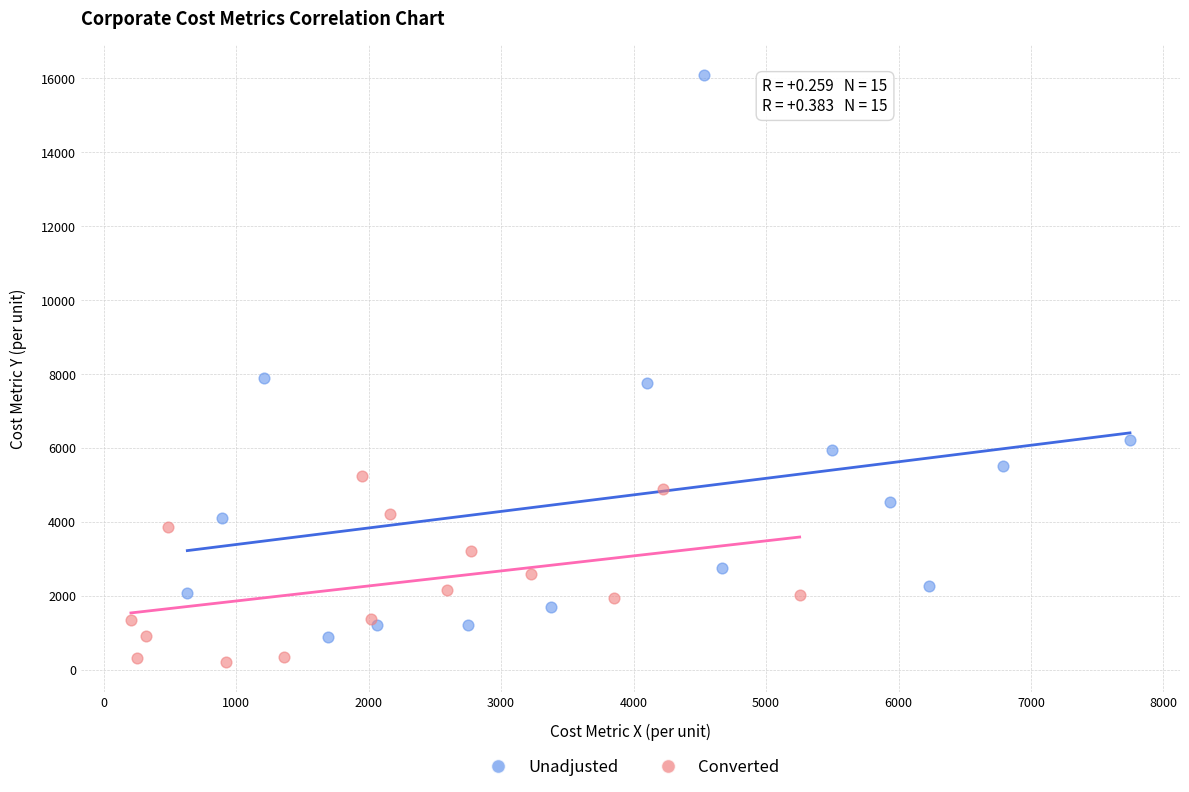

Which series has the largest Y range (max minus min)?

Unadjusted